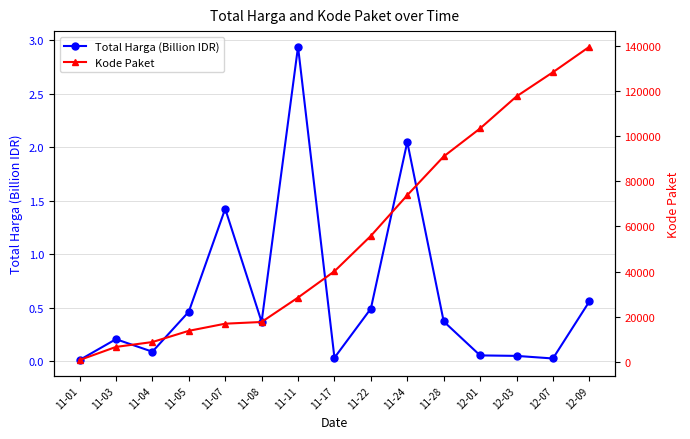

True or false: Total Harga (Billion IDR) and Kode Paket intersect in this chart.

False